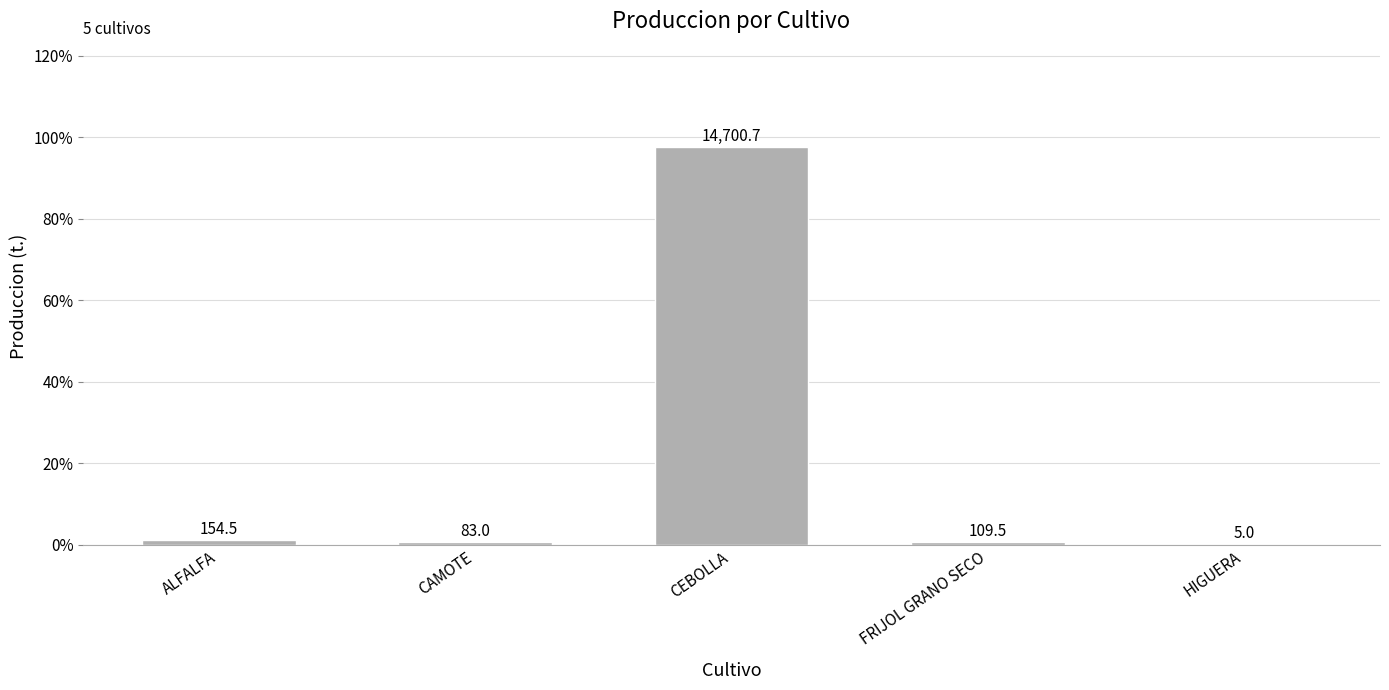

Reading right to left, list all the values displayed in this chart.

HIGUERA=0.0	FRIJOL GRANO SECO=0.0	CEBOLLA=1.0	CAMOTE=0.0	ALFALFA=0.0